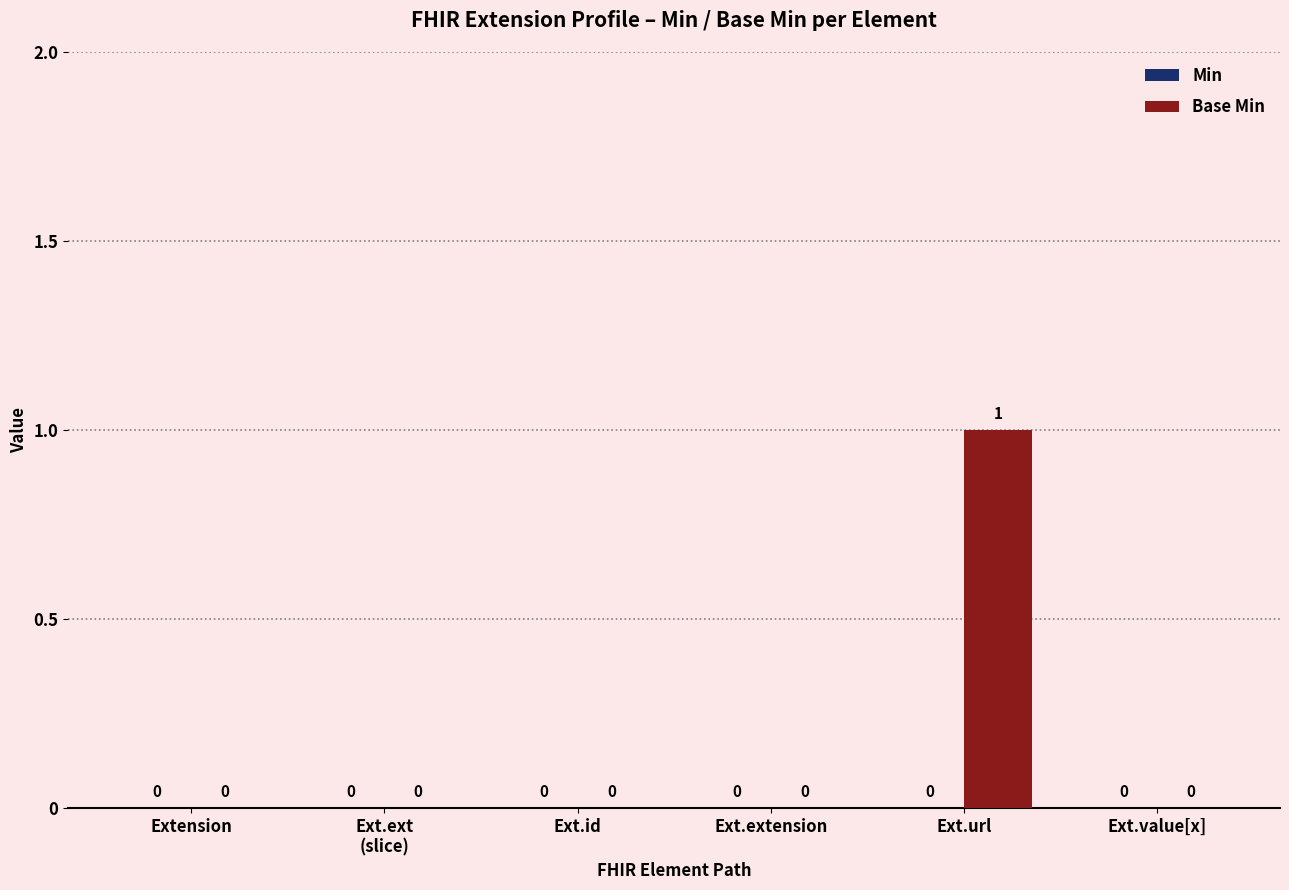

The chart shows a value of -1 at Ext.extension. True or false?

False